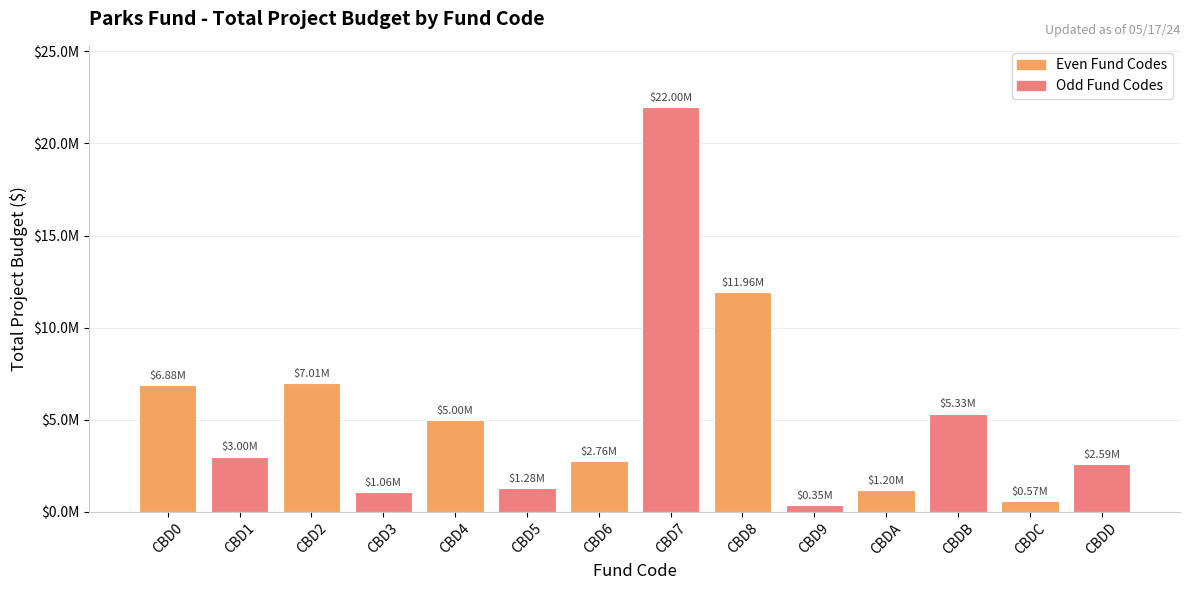

What is the difference between the maximum and minimum values?

21653400